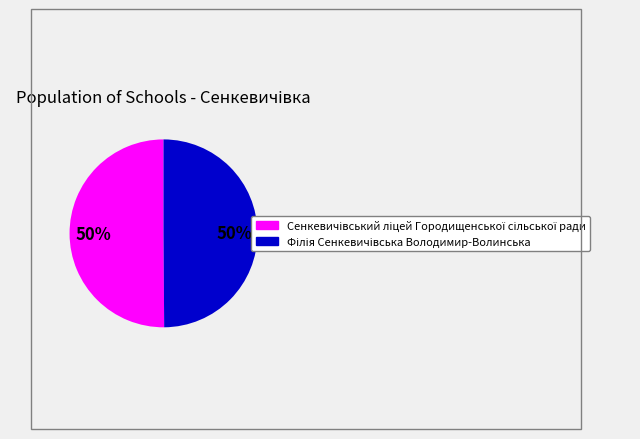

To the nearest percent, what percentage of the pie is Сенкевичівський ліцей Городищенської сільської ради?

50%